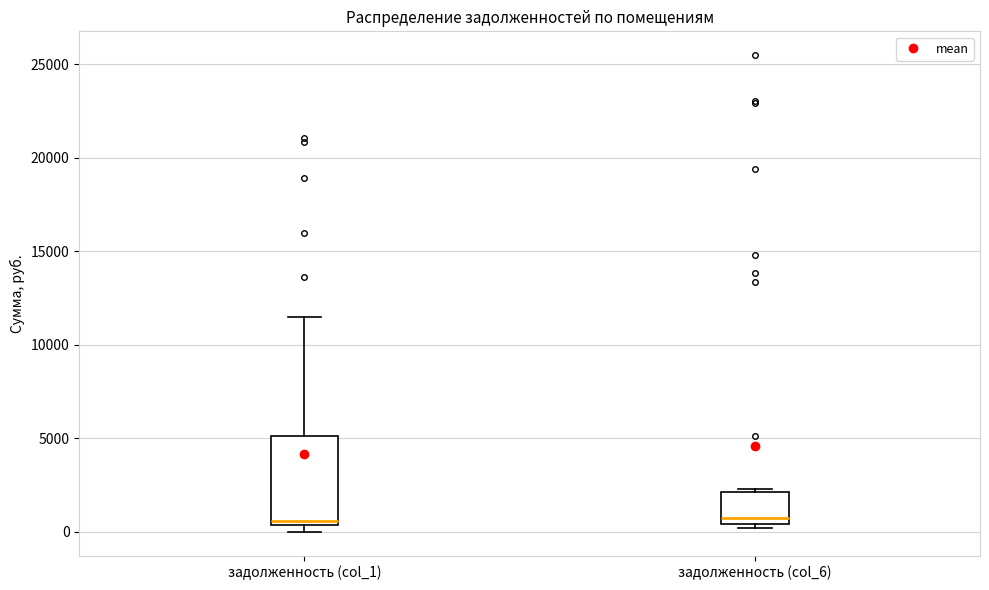

Comparing the boxes themselves (not the whiskers), which one is the tallest?

задолженность (col_1)